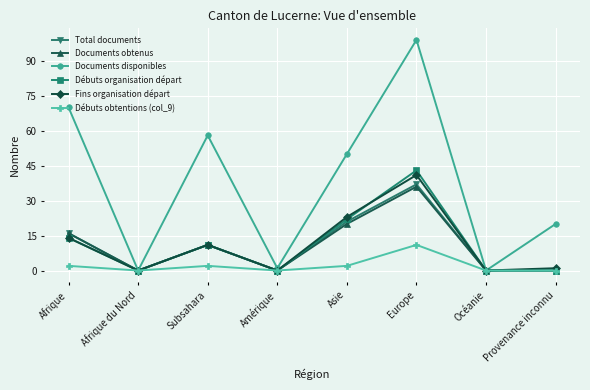

At which category does Fins organisation départ reach its first local valley?

Afrique du Nord